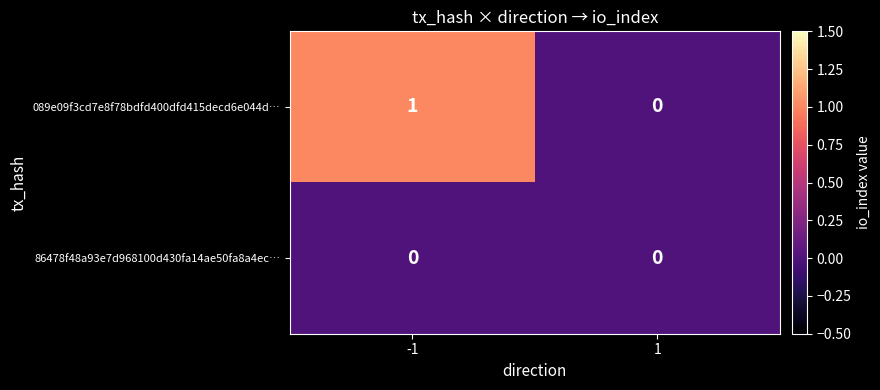

List the series in order of their peak value, lowest first.

86478f48a93e7d968100d430fa14ae50fa8a4ec…, 089e09f3cd7e8f78bdfd400dfd415decd6e044d…